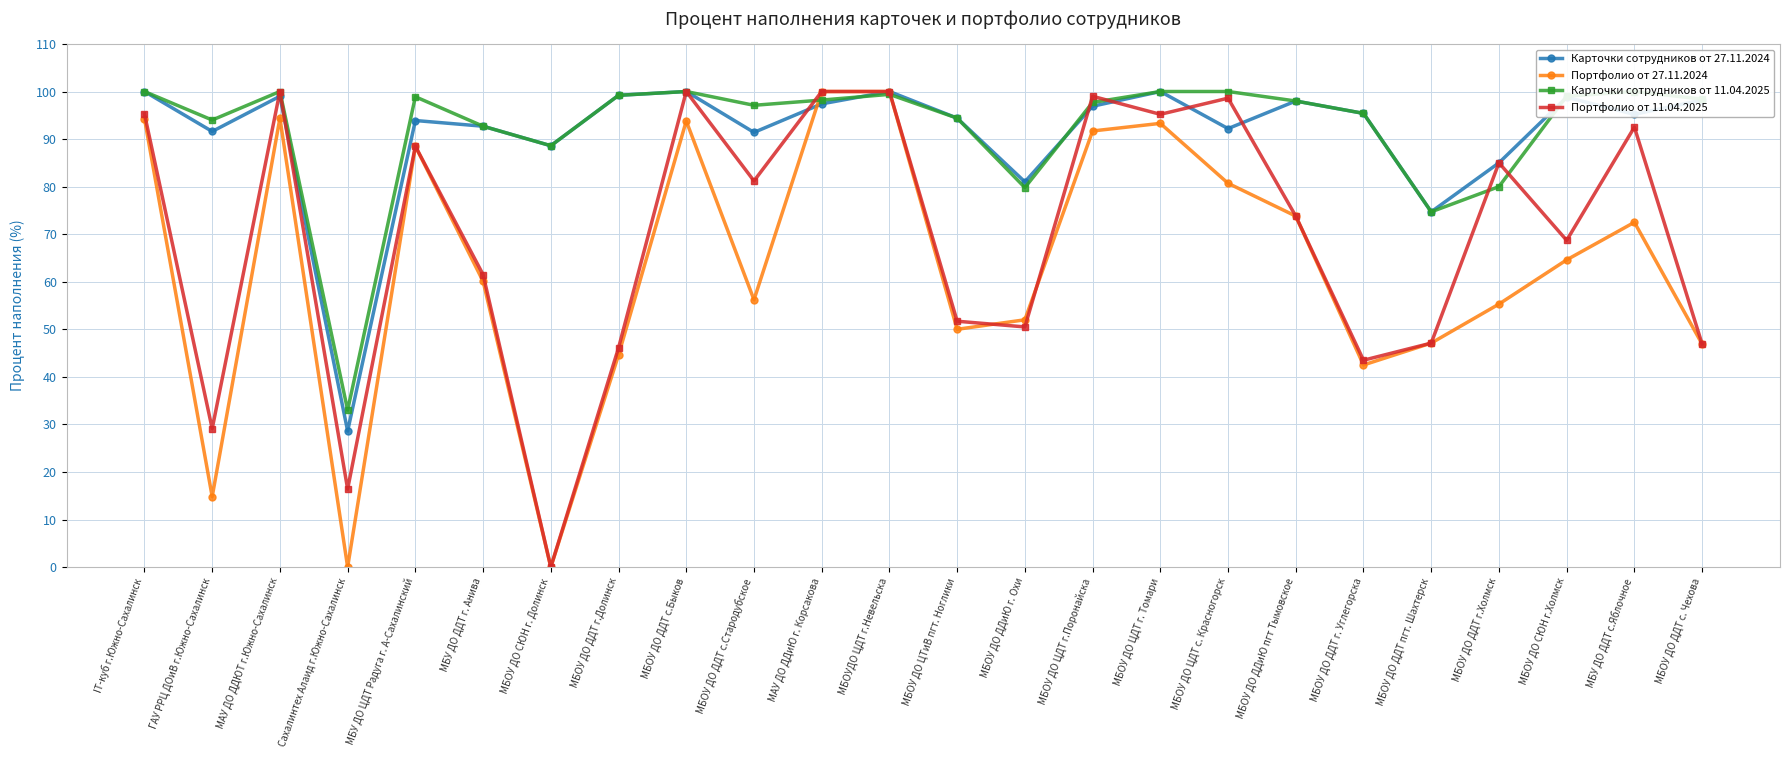

At how many categories does at least one series exceed 46?

23